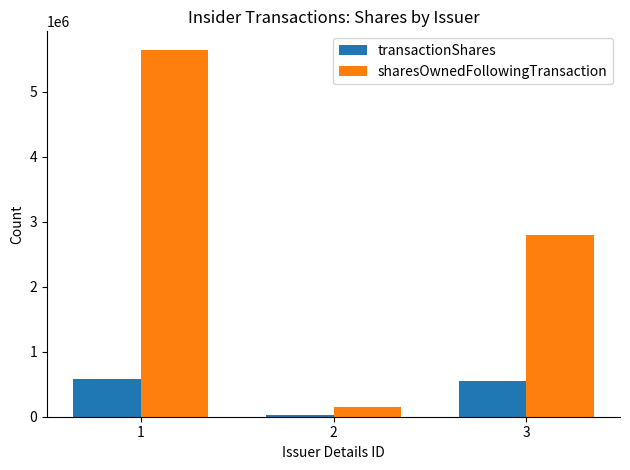

What is the sum of the sharesOwnedFollowingTransaction values at 1 and 2?

5792272